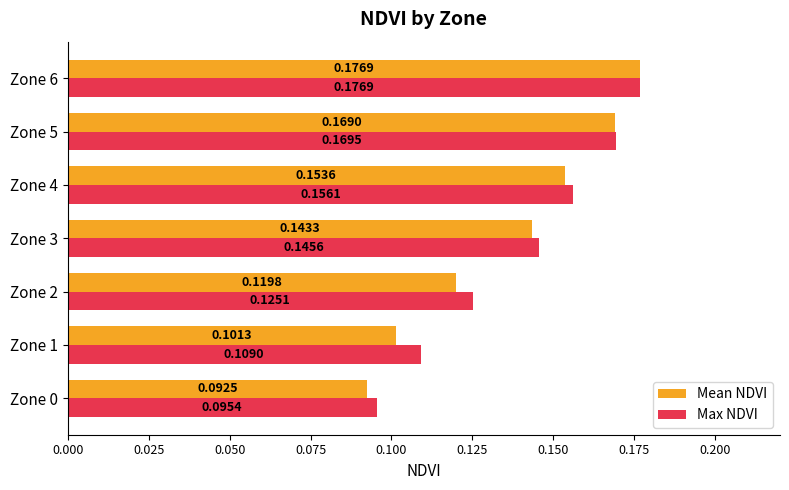

Which category has the highest value across all series?

Zone 6